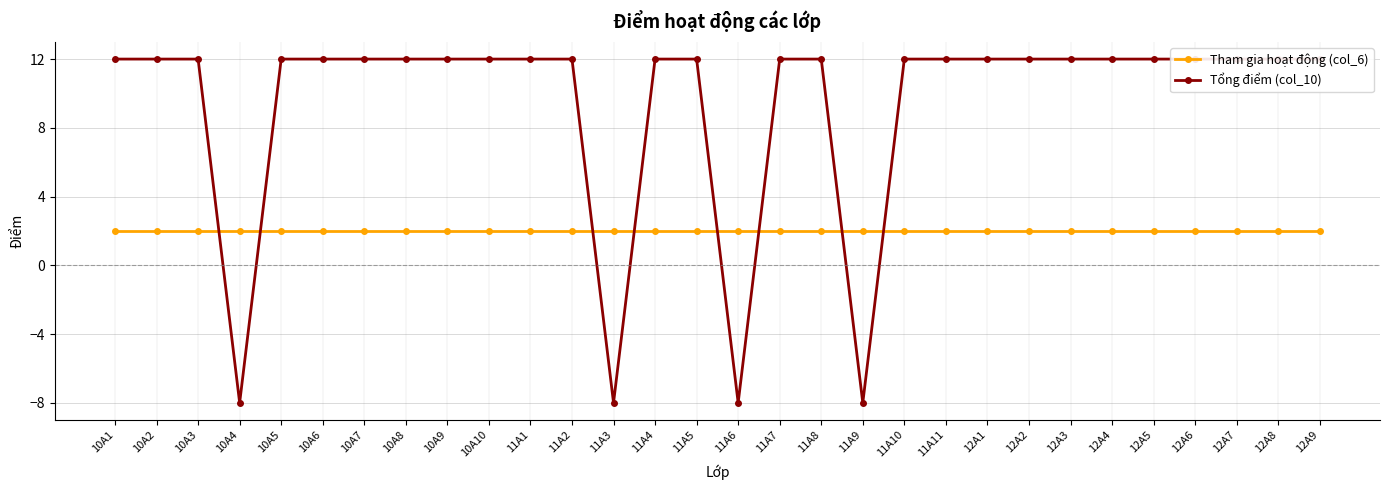

Which label corresponds to the largest value in the chart?

10A1